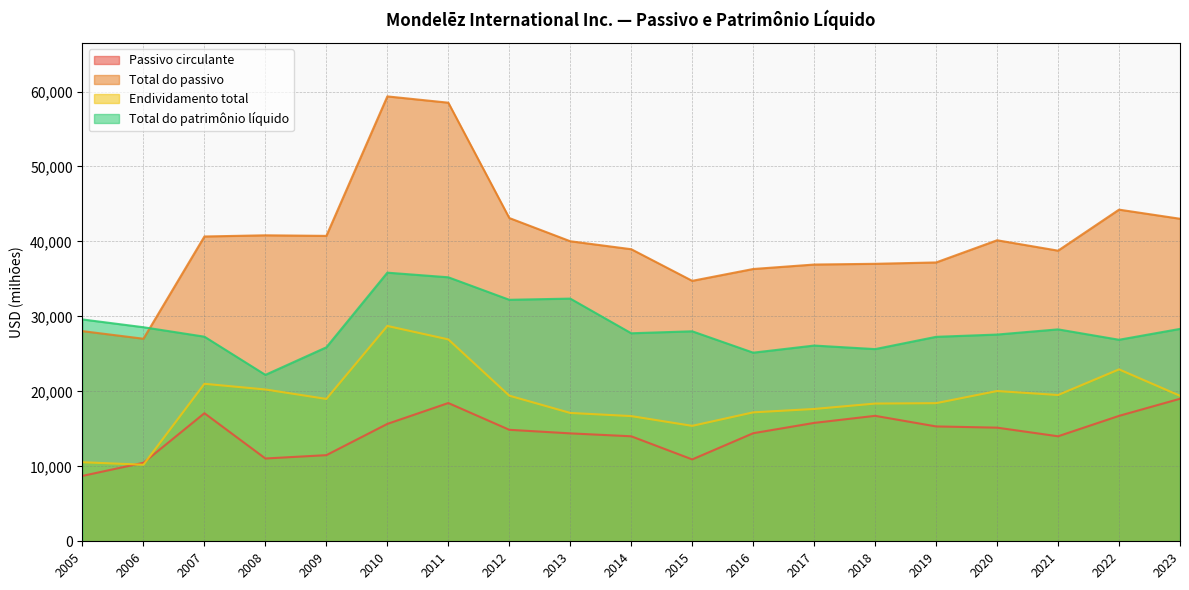

Rank the series by their maximum value, from highest to lowest.

Total do passivo, Total do patrimônio líquido, Endividamento total, Passivo circulante